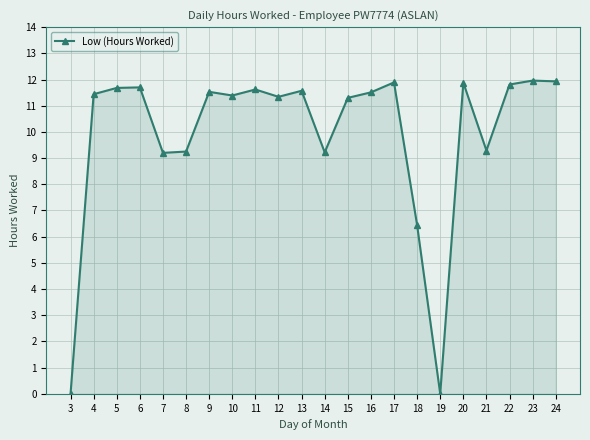

True or false: the data shows 3.6 at 7.

False